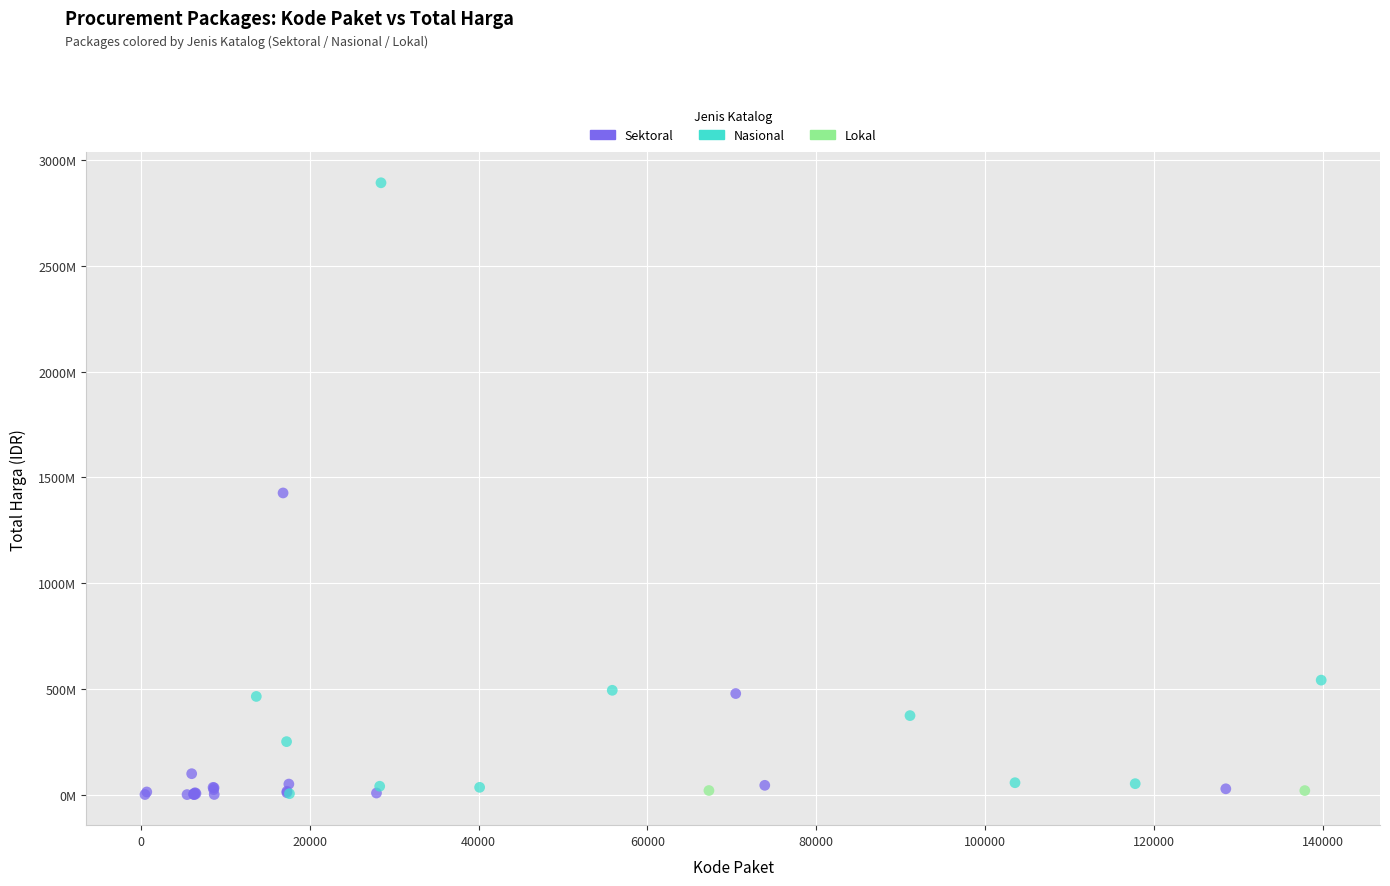

Which series reaches the maximum Y coordinate?

Nasional